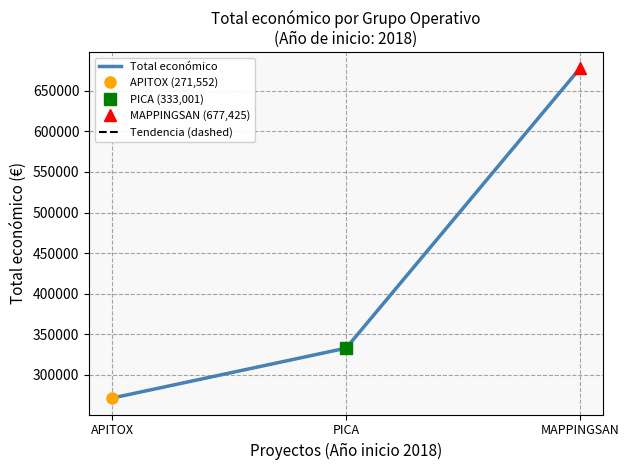

Which category has the highest value in the Tendencia (dashed) series?

MAPPINGSAN